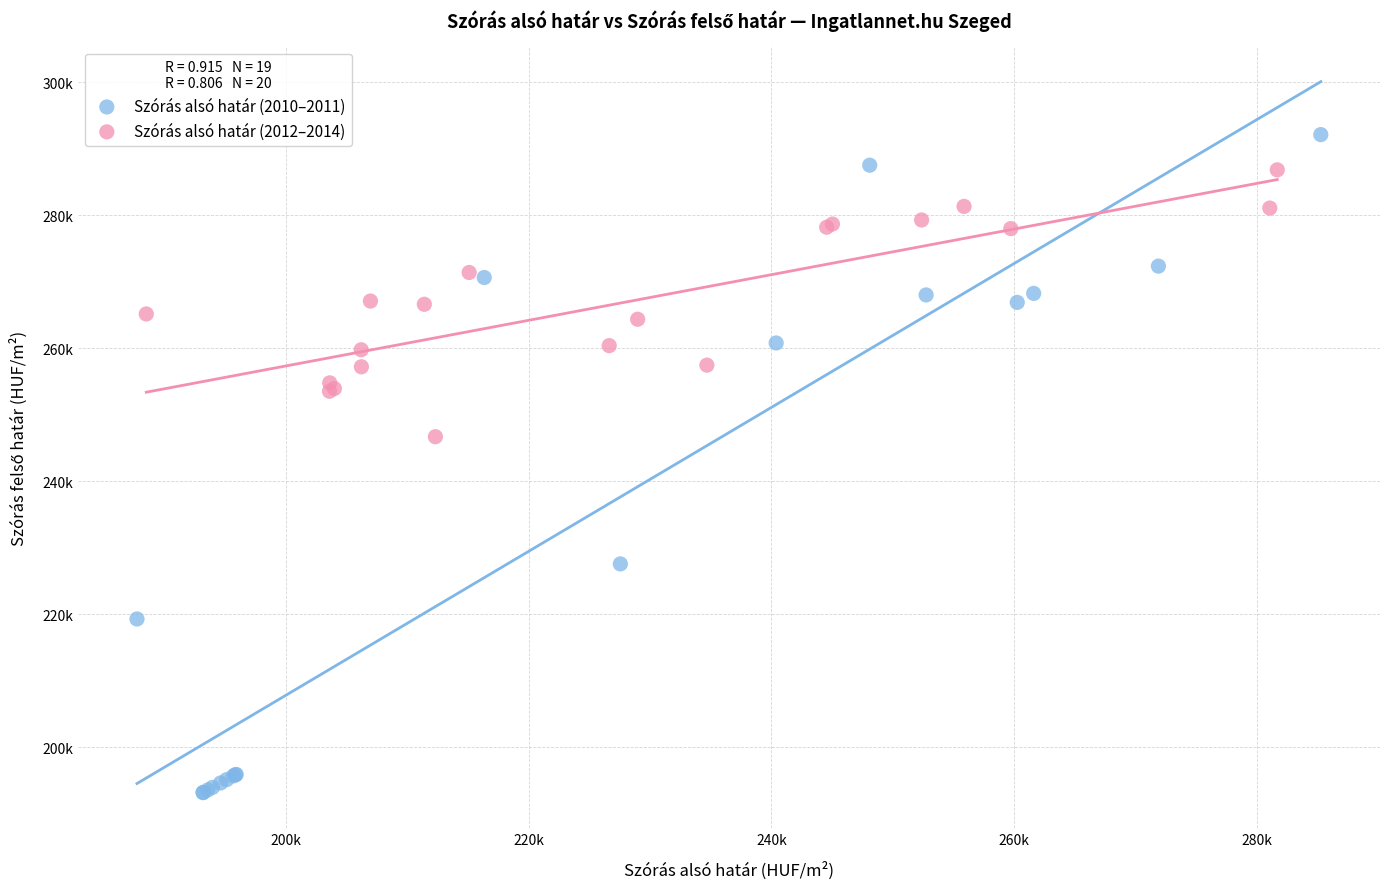

Which series has the largest Y range (max minus min)?

Szórás alsó határ (2010–2011)